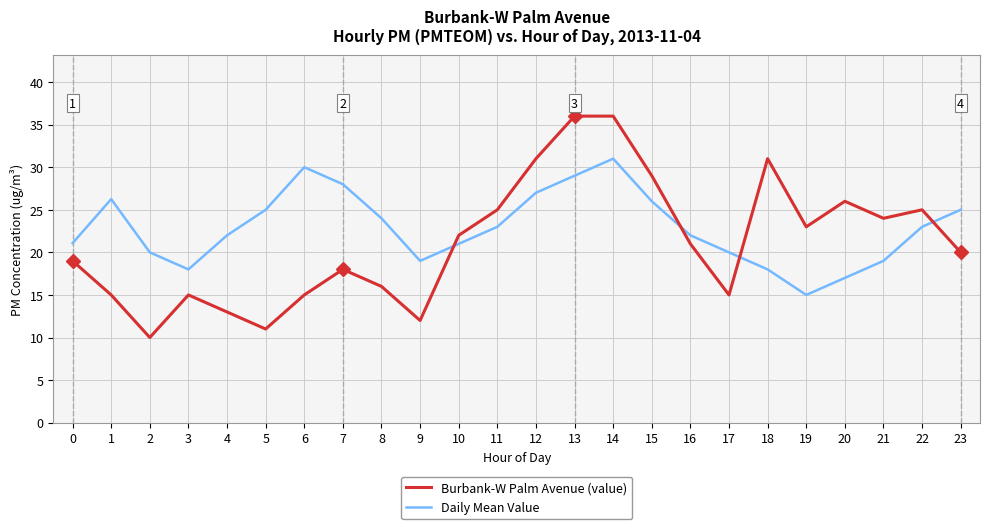

Which series changed the most between 9 and 10?

Burbank-W Palm Avenue (value)